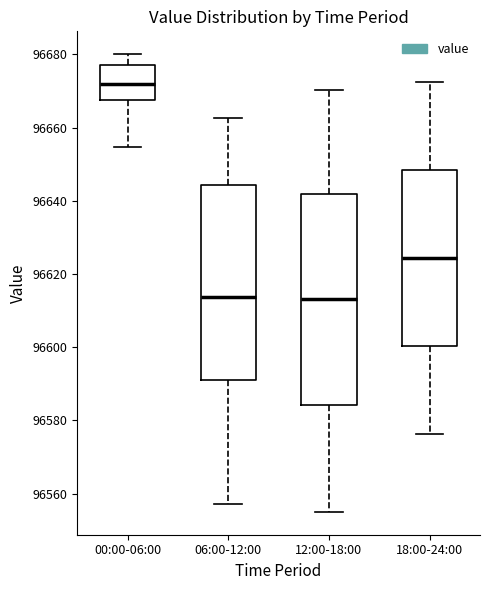

Which box is the tallest, from its lower edge to its upper edge?

12:00-18:00